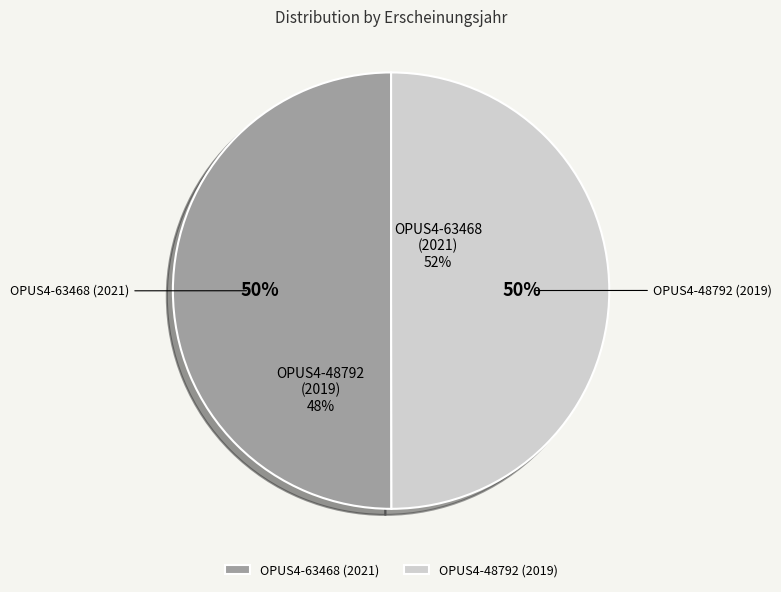

True or false: OPUS4-48792 (2019) accounts for 62% of the total.

False